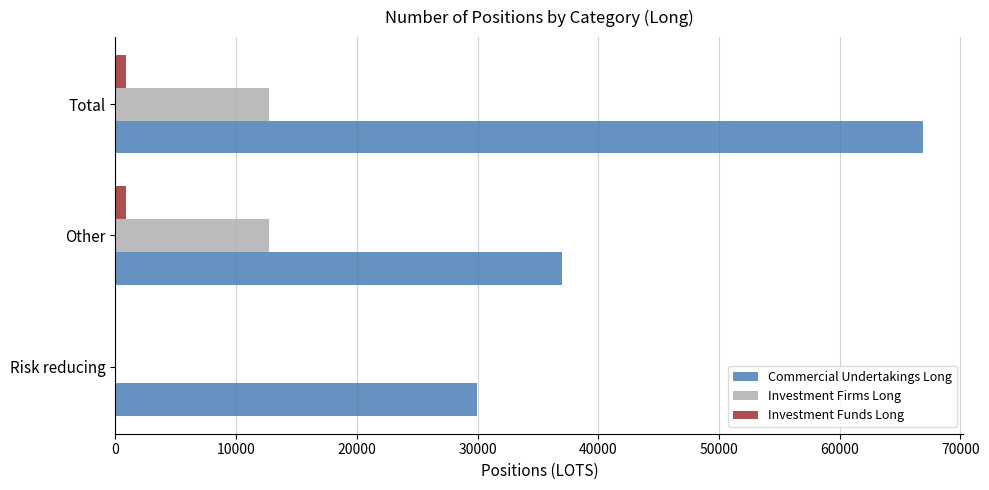

The value of Investment Firms Long at Other is 5097.6. True or false?

False